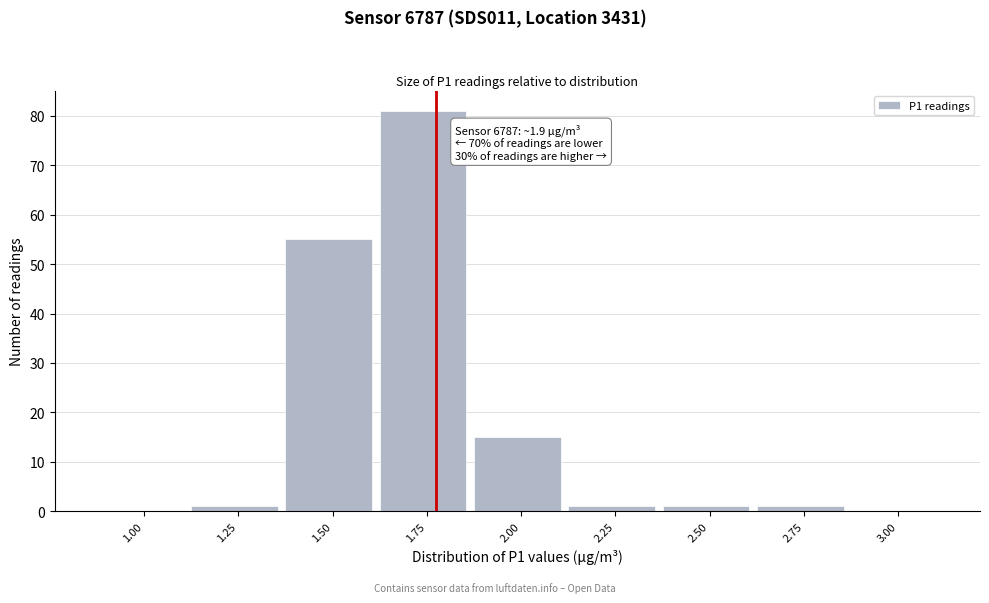

Reading right to left, list all the values displayed in this chart.

3.00=0	2.75=1	2.50=1	2.25=1	2.00=15	1.75=81	1.50=55	1.25=1	1.00=0